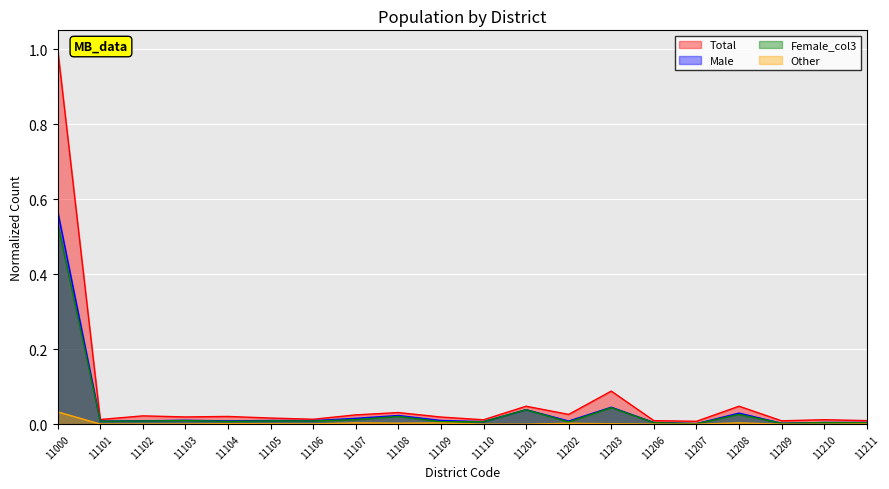

Which series has the largest total across all categories?

Total